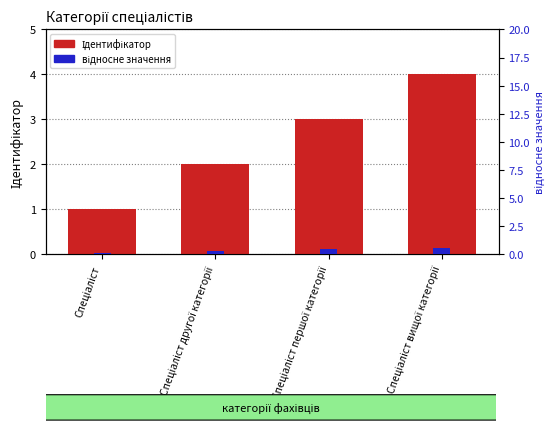

What is the spread (max minus min) of values at Спеціаліст?

0.8